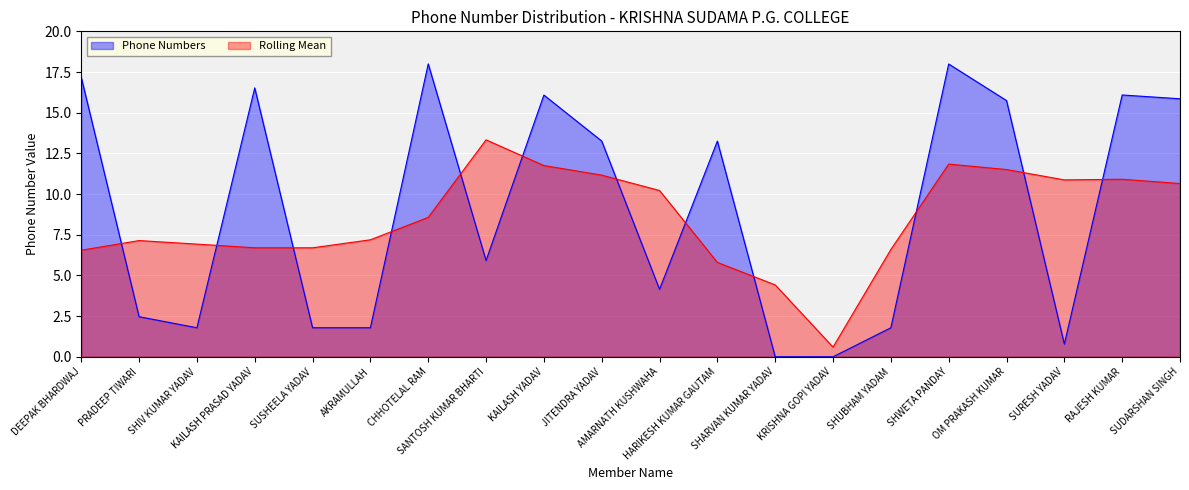

What is the sum of all values?

180.4